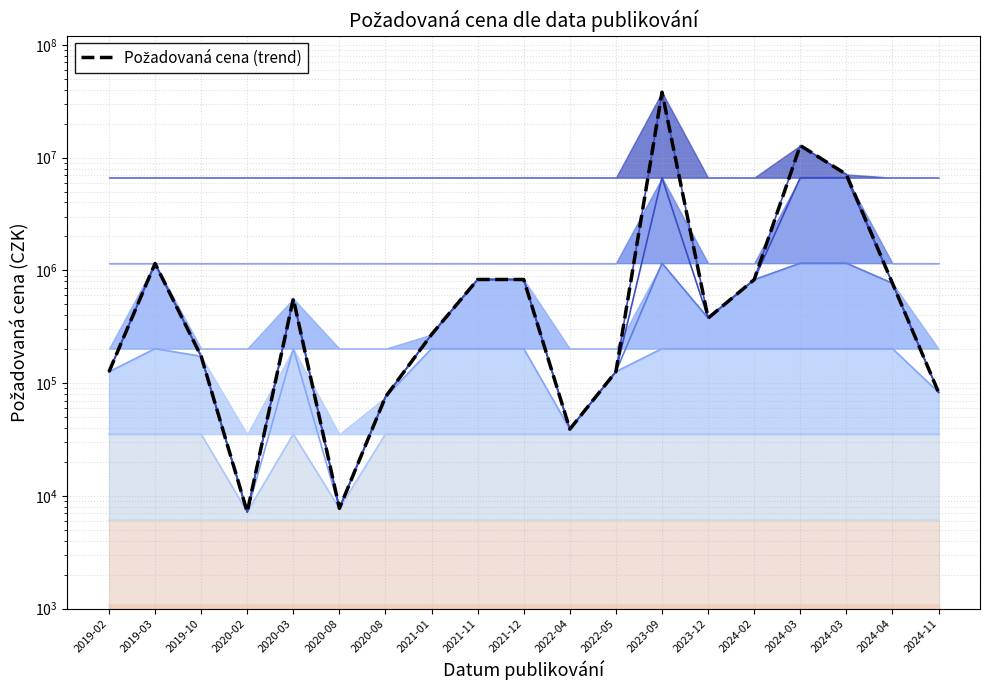

What is the label of the 18th point from the right?

2019-03